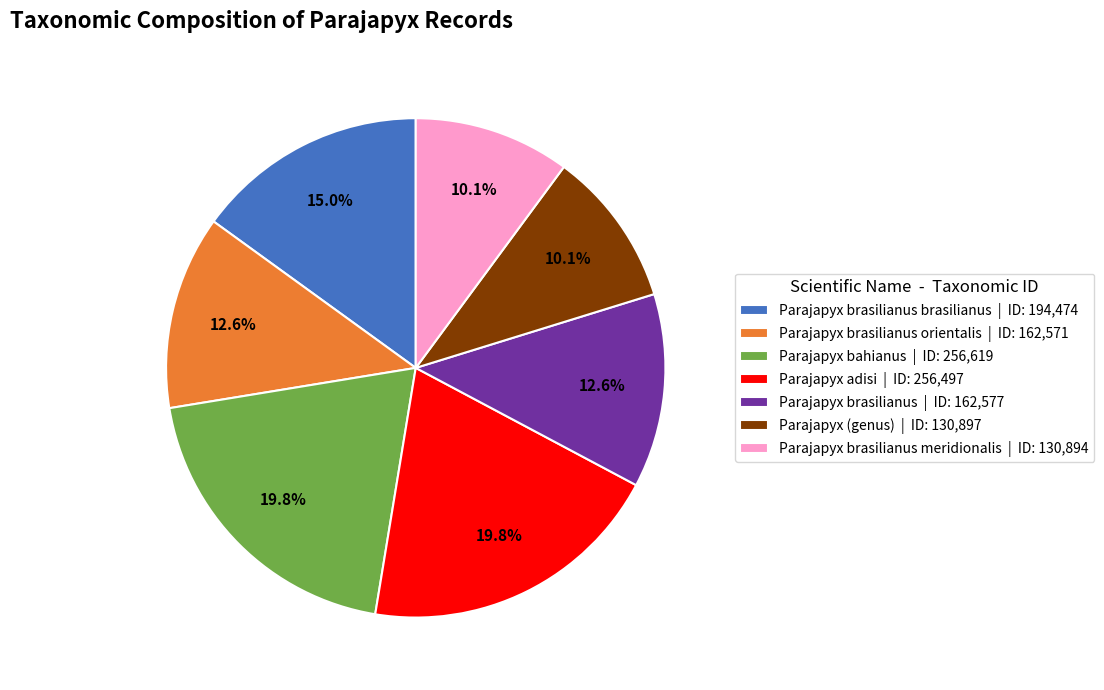

Does any single category account for the majority?

No